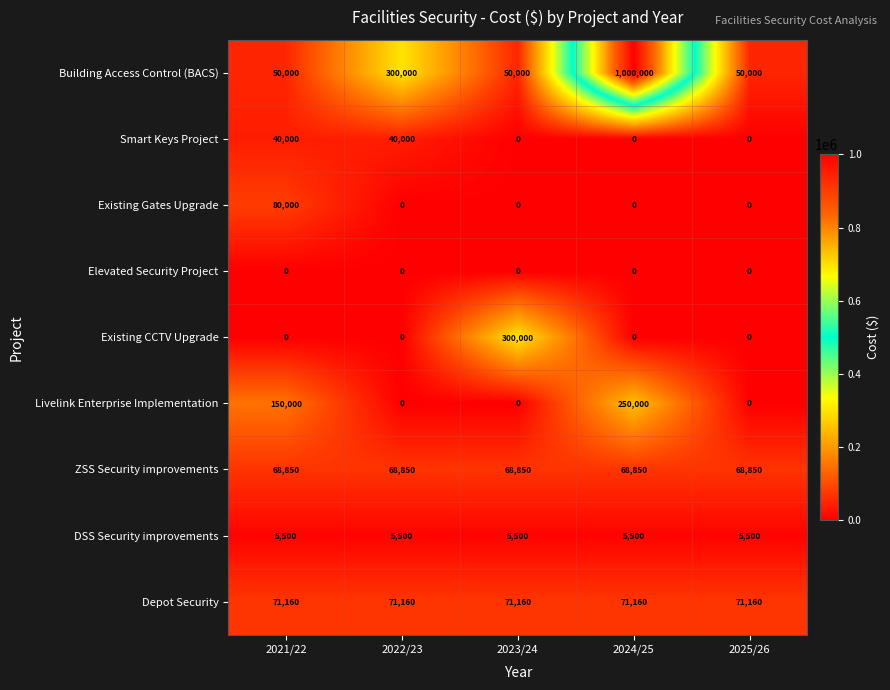

Rank the series by their maximum value, from lowest to highest.

Elevated Security Project, DSS Security improvements, Smart Keys Project, ZSS Security improvements, Depot Security, Existing Gates Upgrade, Livelink Enterprise Implementation, Existing CCTV Upgrade, Building Access Control (BACS)